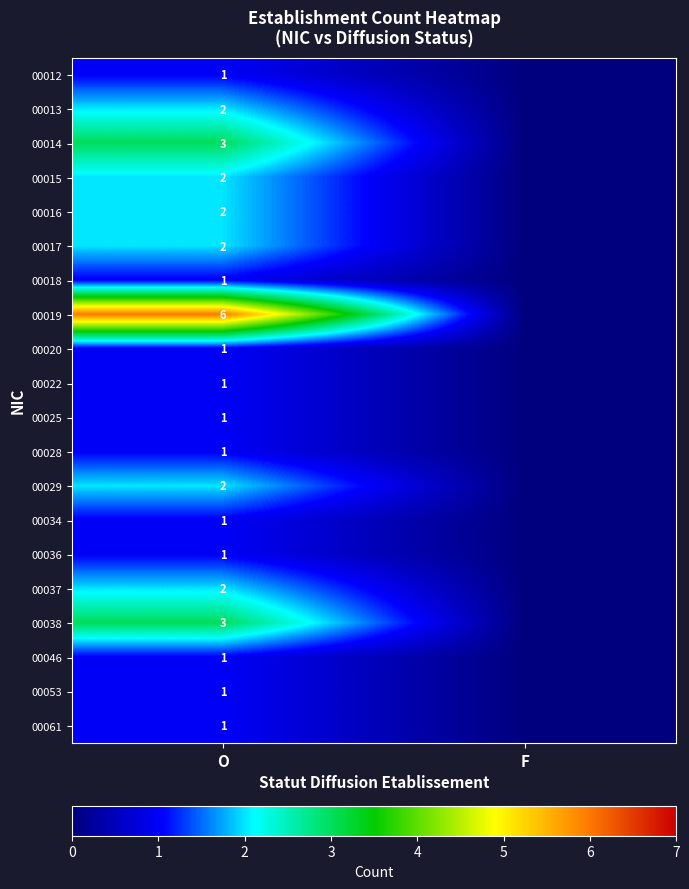

True or false: 00016 has a value of 2 at O.

True